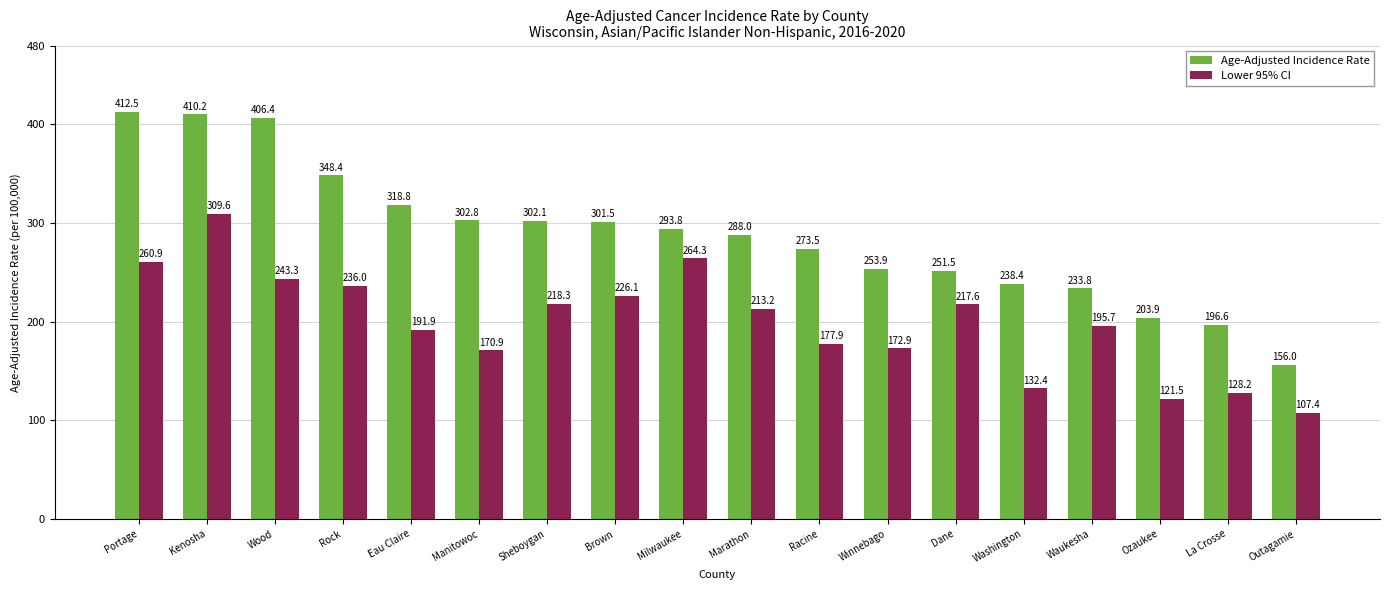

Reading right to left, what are all the values shown in this chart?

Age-Adjusted Incidence Rate: 156.0	196.6	203.9	233.8	238.4	251.5	253.9	273.5	288.0	293.8	301.5	302.1	302.8	318.8	348.4	406.4	410.2	412.5
Lower 95% CI: 107.4	128.2	121.5	195.7	132.4	217.6	172.9	177.9	213.2	264.3	226.1	218.3	170.9	191.9	236.0	243.3	309.6	260.9